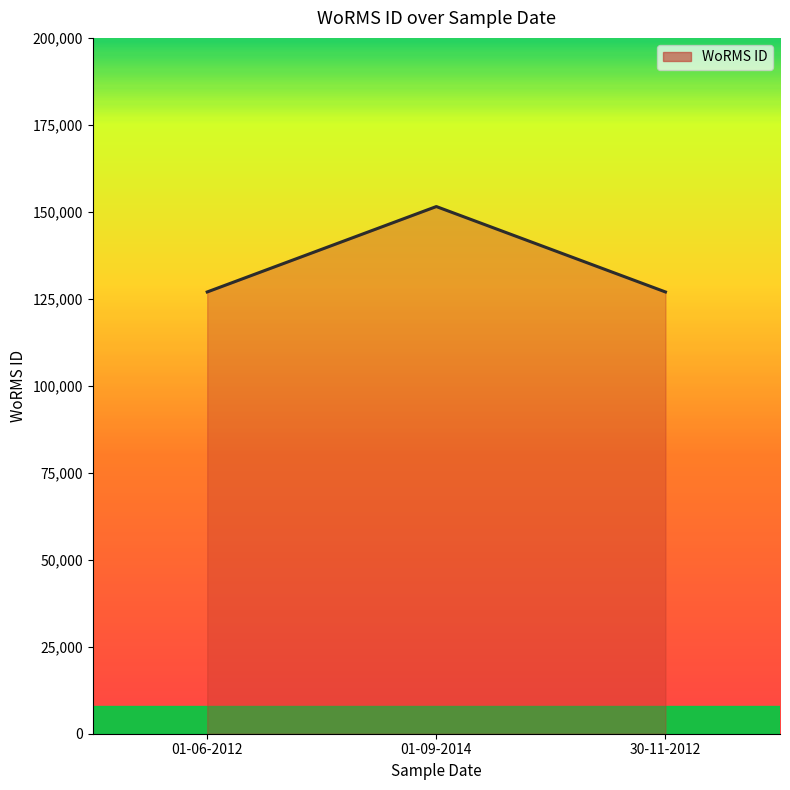

Reading left to right, extract all data points from this chart.

126975	151523	126975